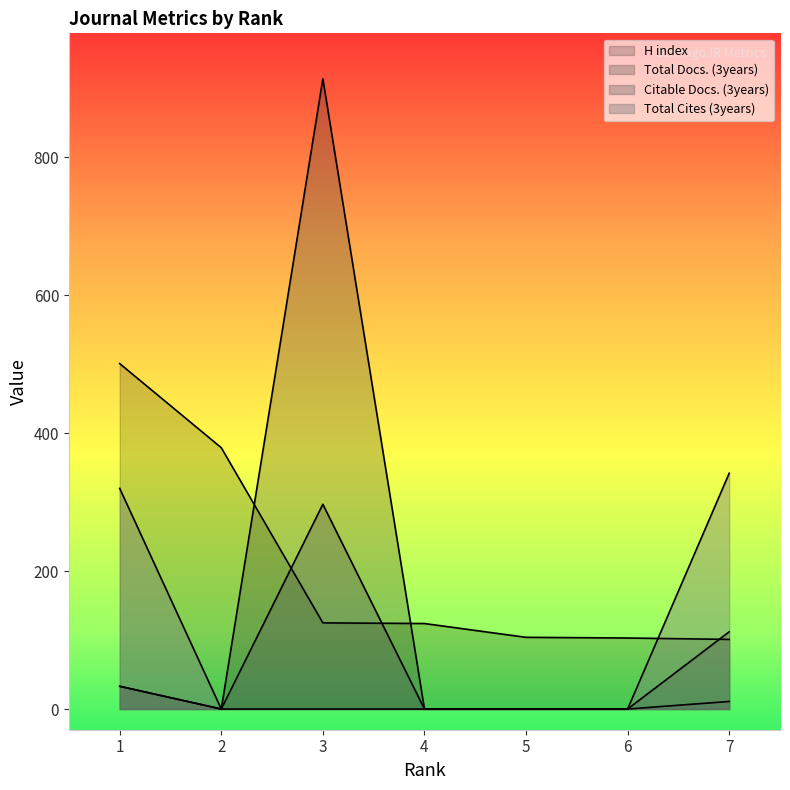

True or false: Total Cites (3years) and Total Docs. (3years) intersect in this chart.

False